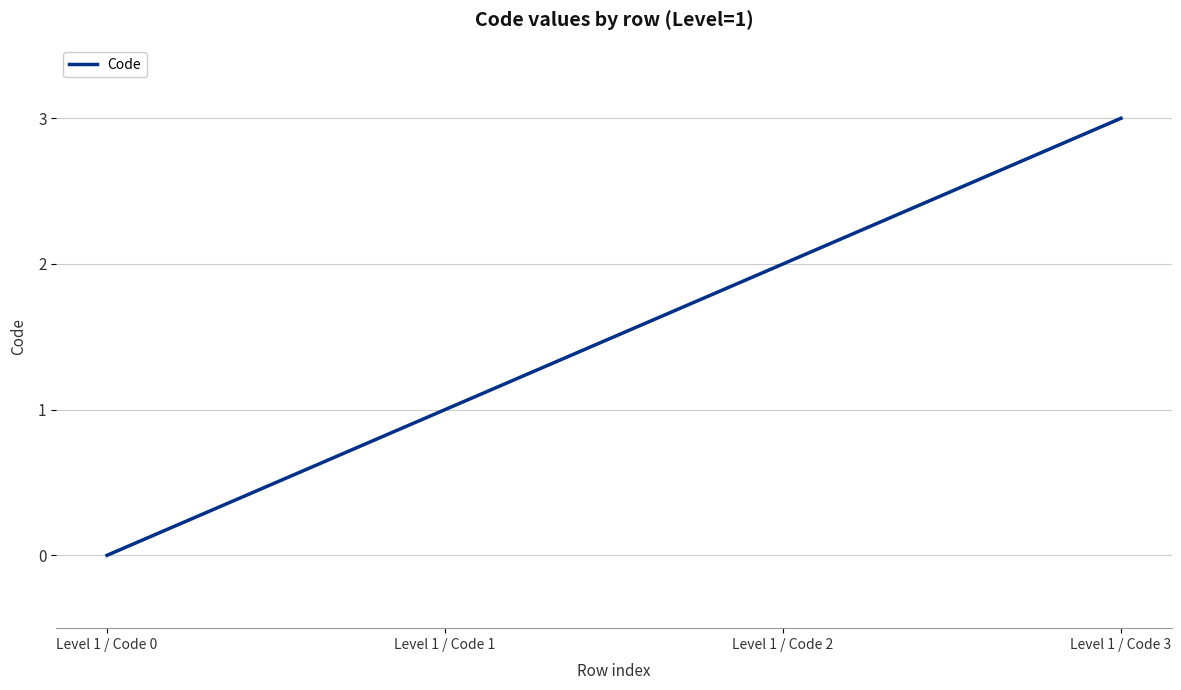

Does the chart have visible grid lines?

Yes